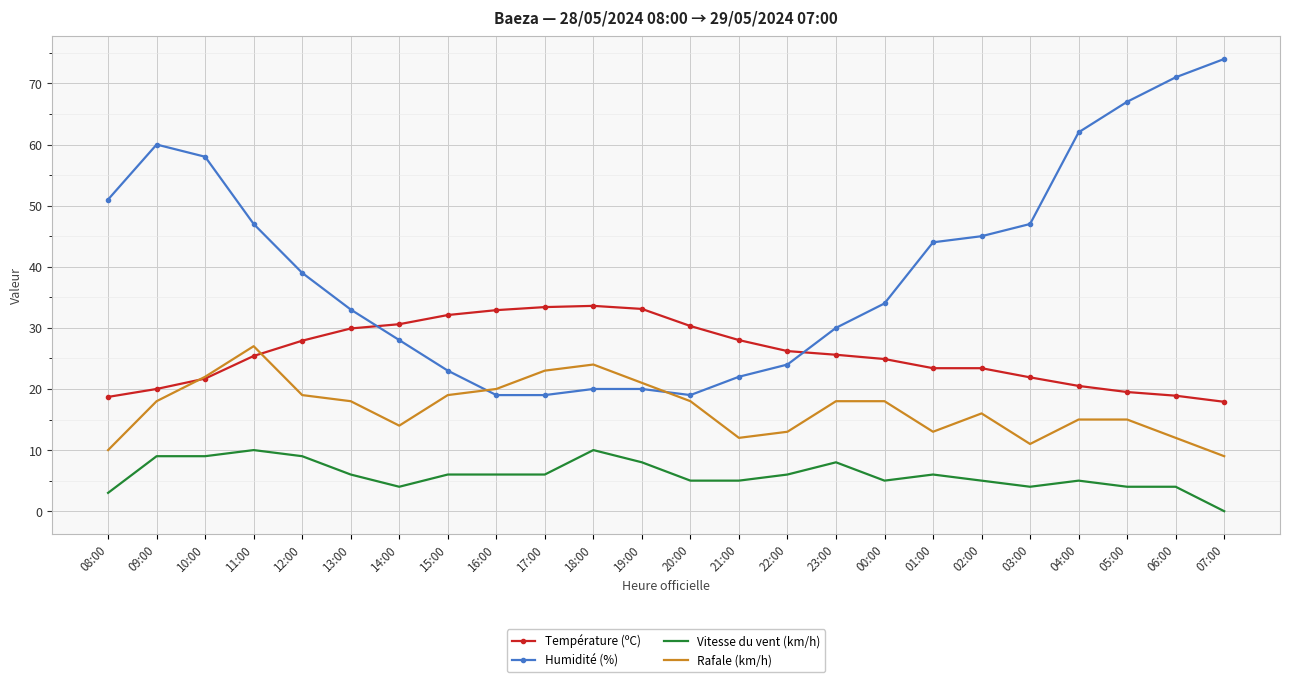

True or false: Température (ºC) and Vitesse du vent (km/h) cross at least once.

False